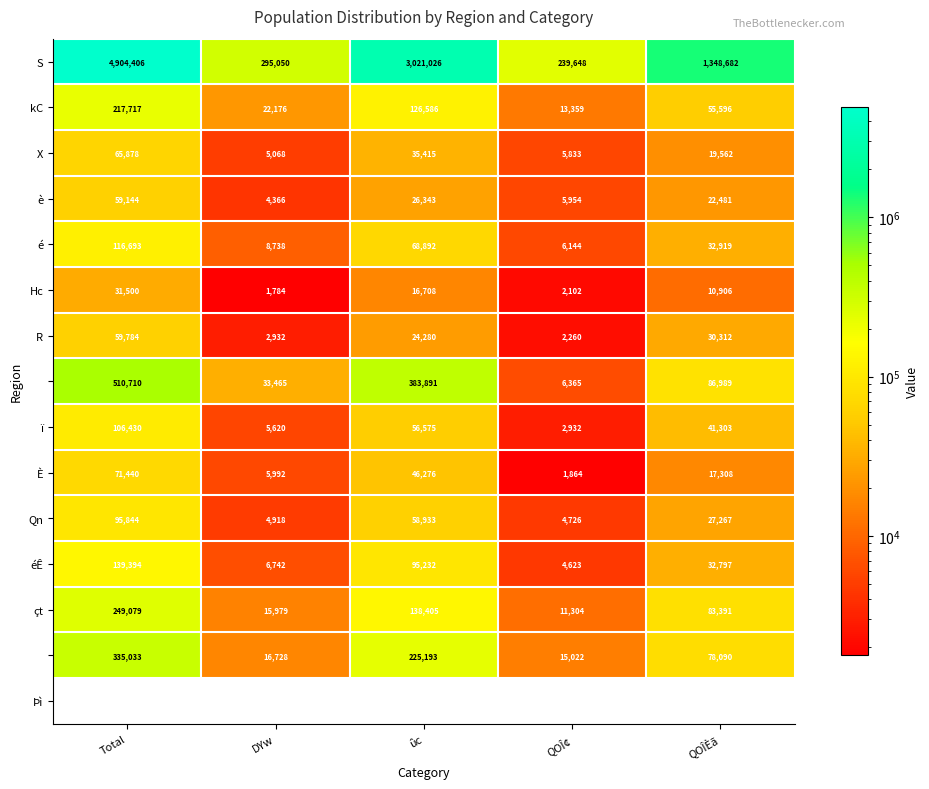

What is the greatest value displayed?

4904406